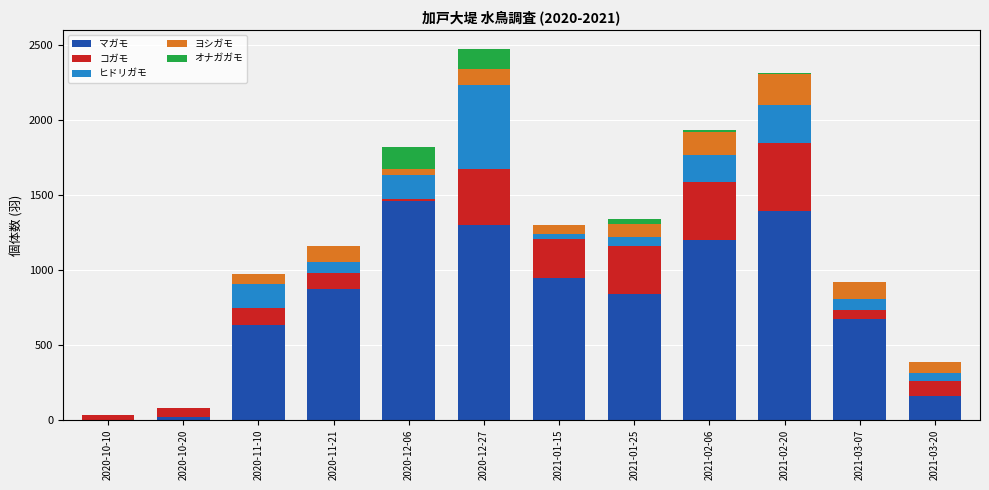

Where is マガモ nearest to the value 729?

2021-03-07